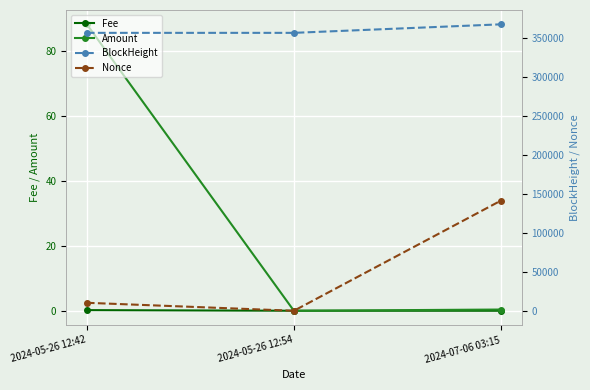

What are all the series names shown in the legend?

Fee, Amount, BlockHeight, Nonce